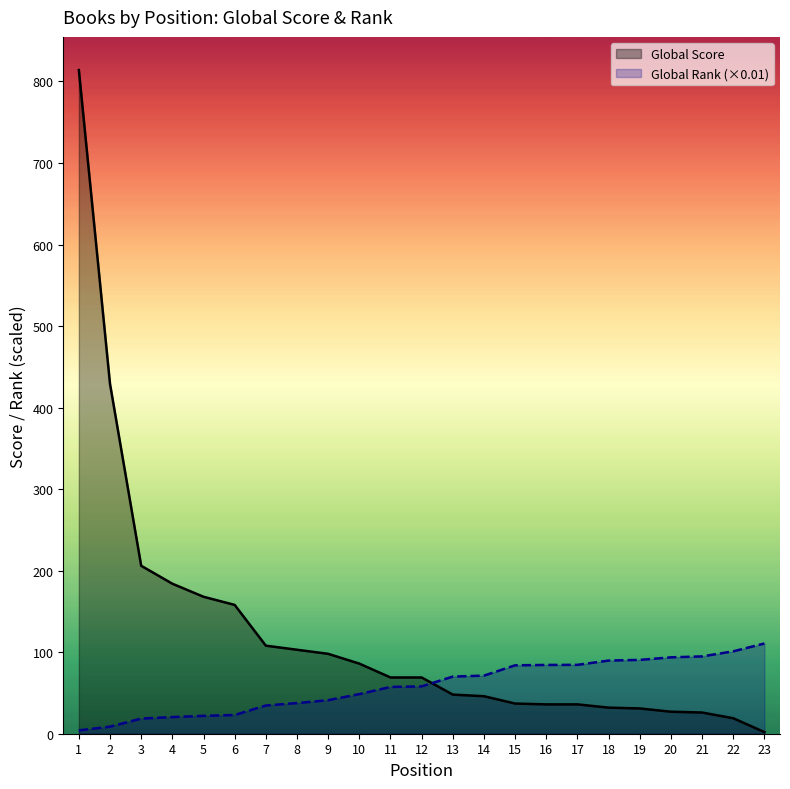

Which has a higher value, 17 or 21?

17